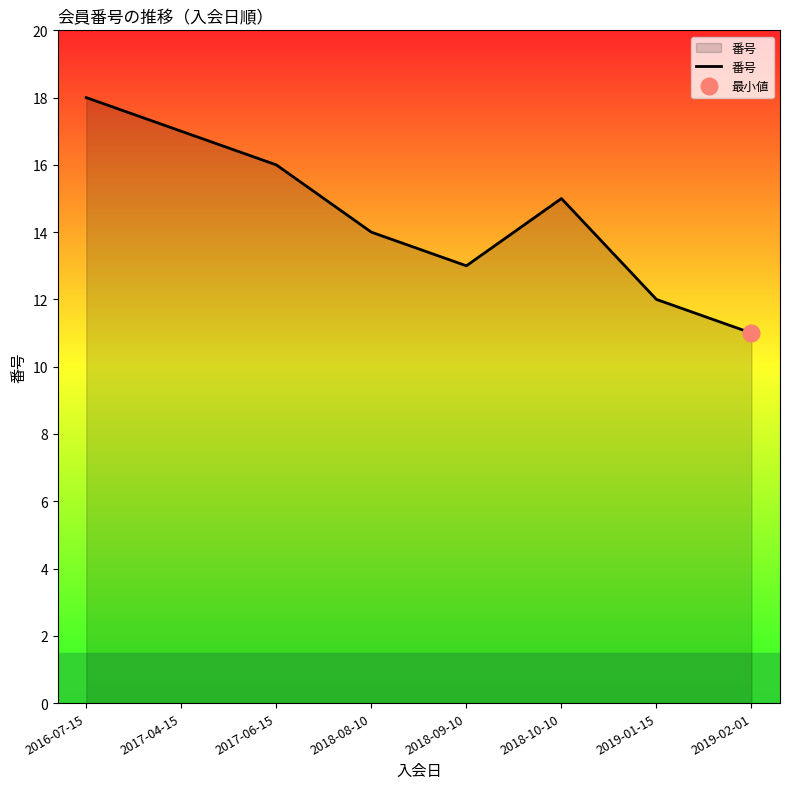

At which category does the data reach its first local peak?

2018-10-10